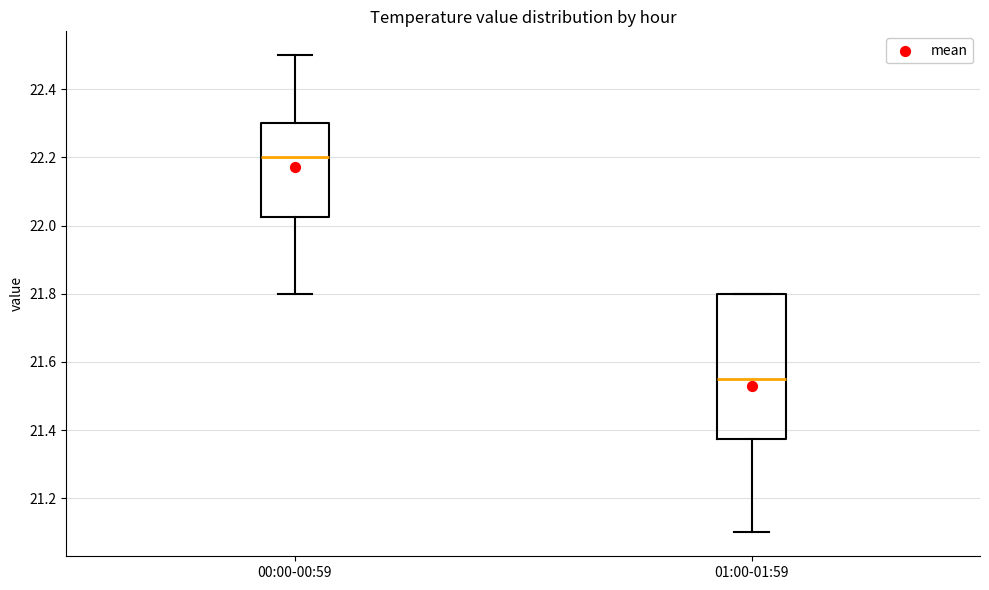

Which box is the tallest, from its lower edge to its upper edge?

01:00-01:59